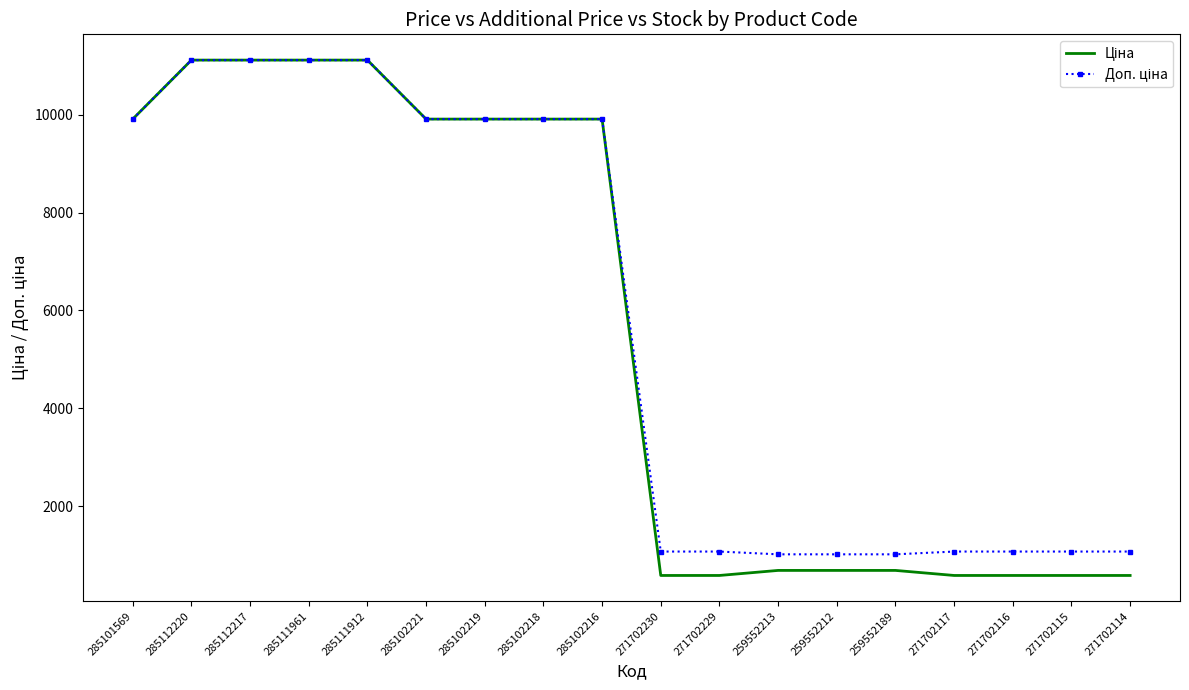

What is the total value across all series at 271702117?

1660.4